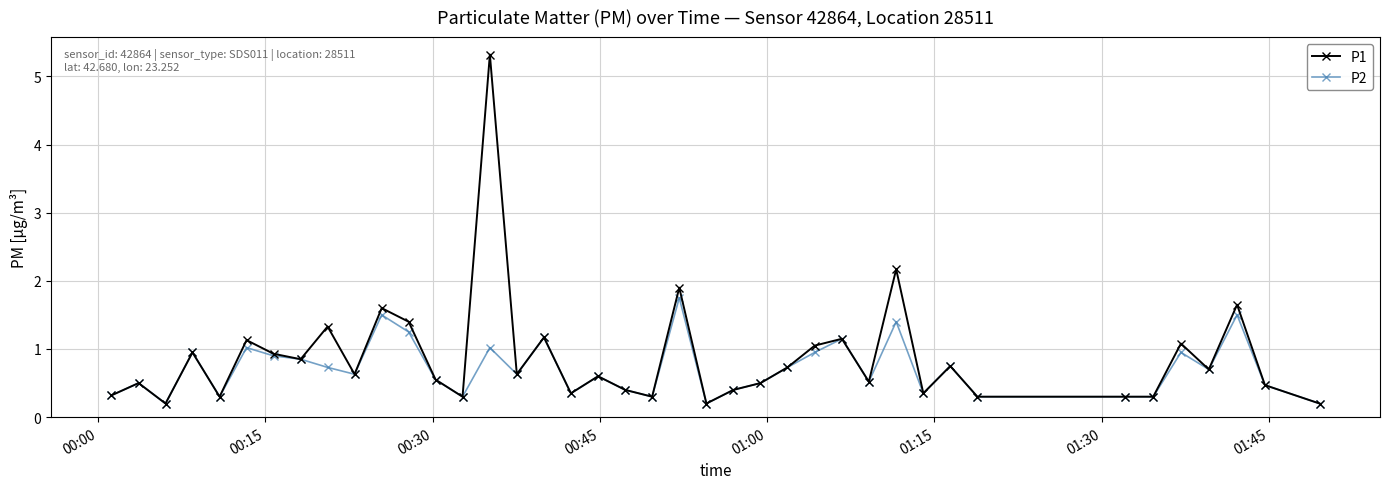

List the series in order of their peak value, lowest first.

P2, P1